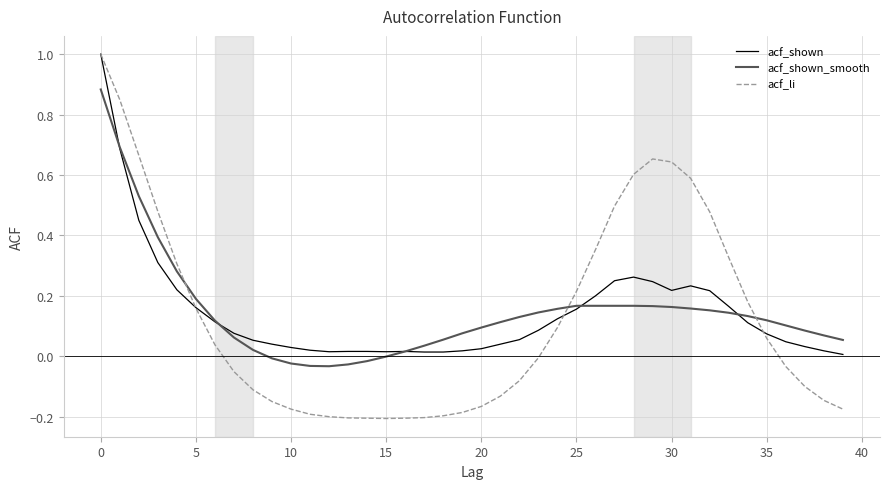

Which series has the largest range (max minus min)?

acf_li